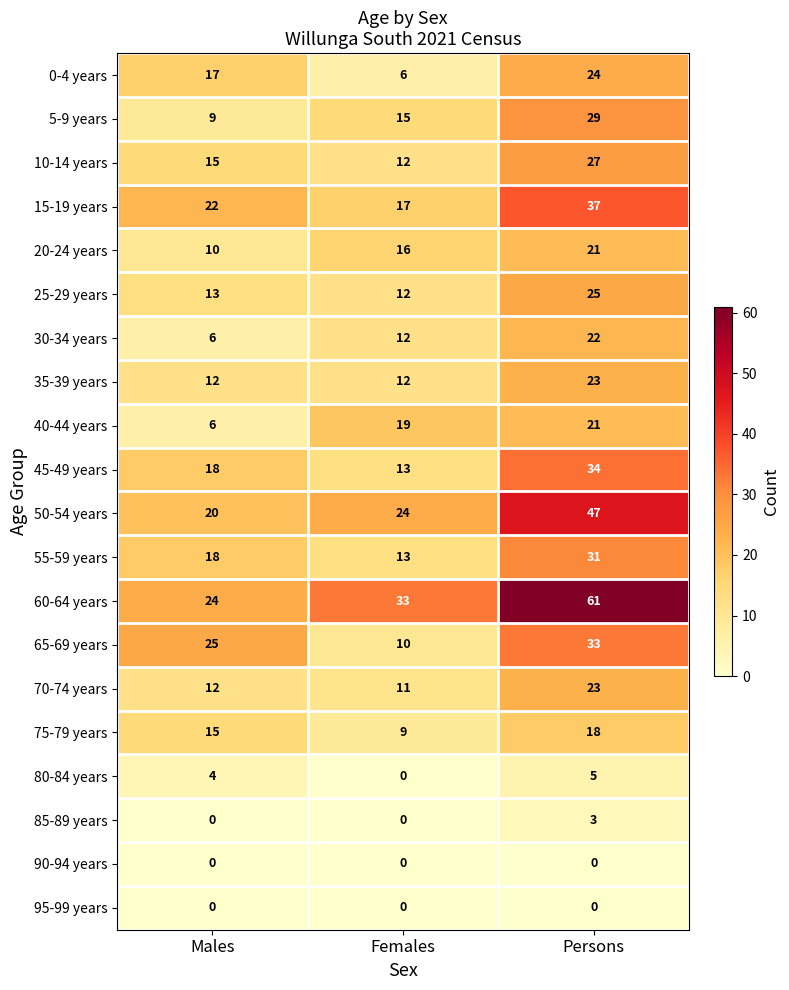

True or false: 55-59 years has a value of 31 at Persons.

True